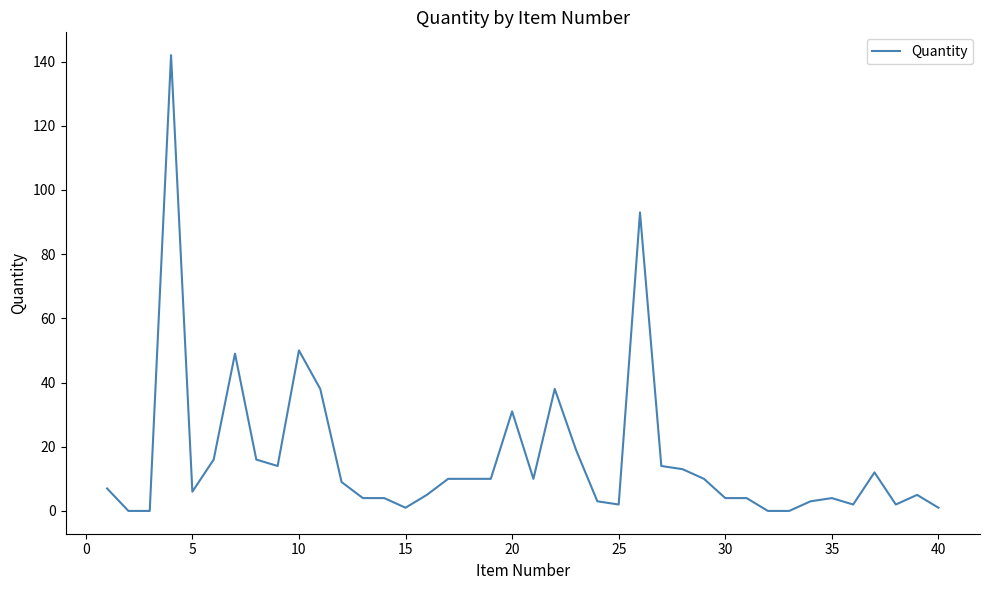

What is the value of the 30th point from the left?

4